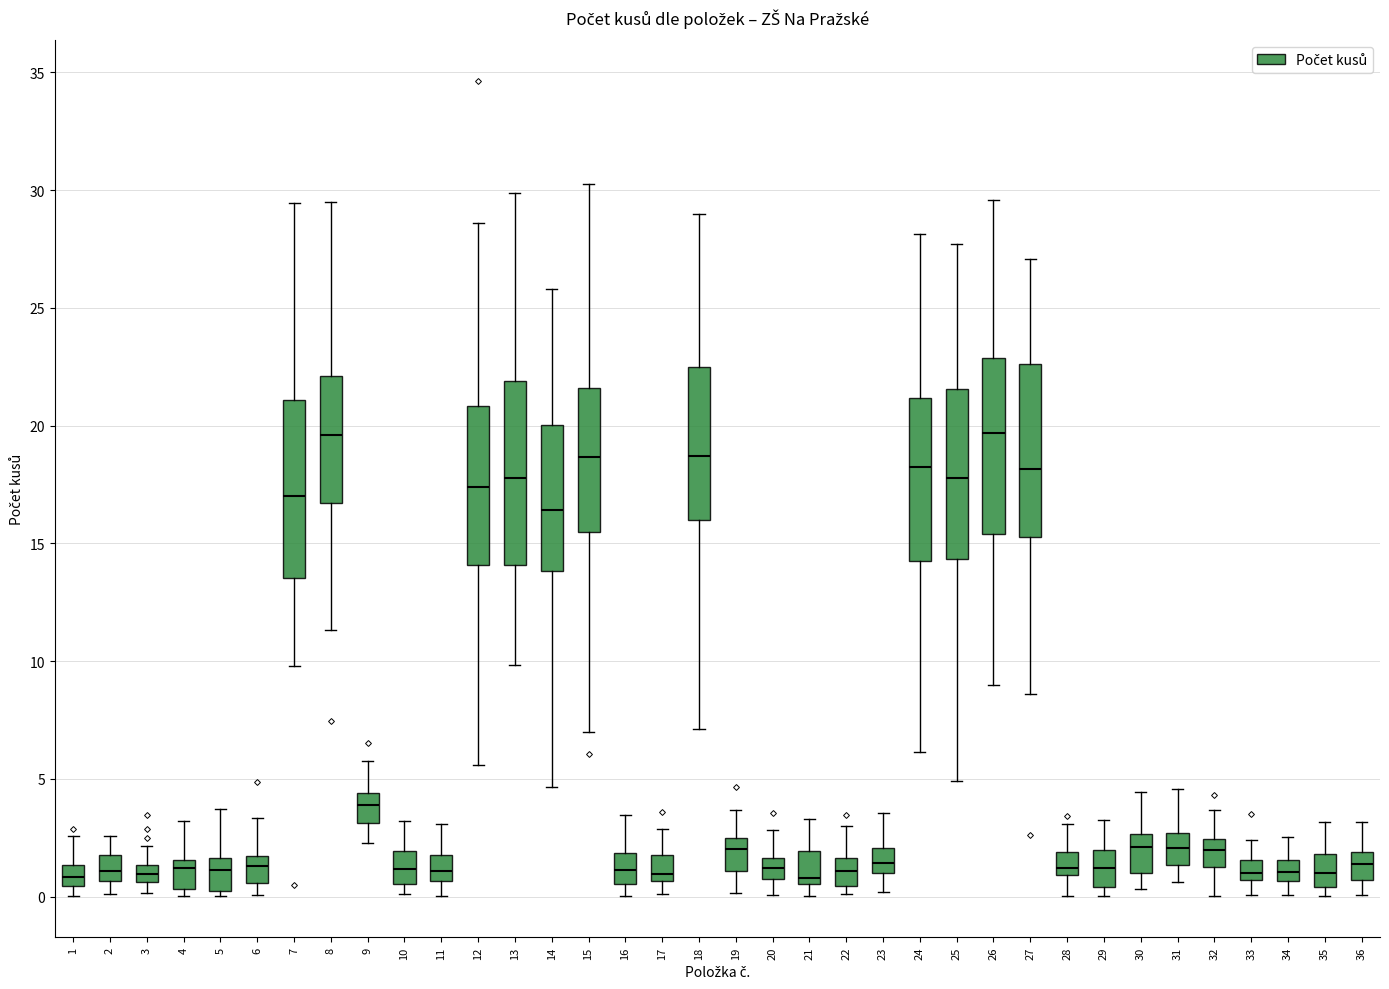

Where does the median line of the box at x = 11 sit on the y-axis? The values are not printed on the chart, so give them approximately, as read against the axis.

1.0